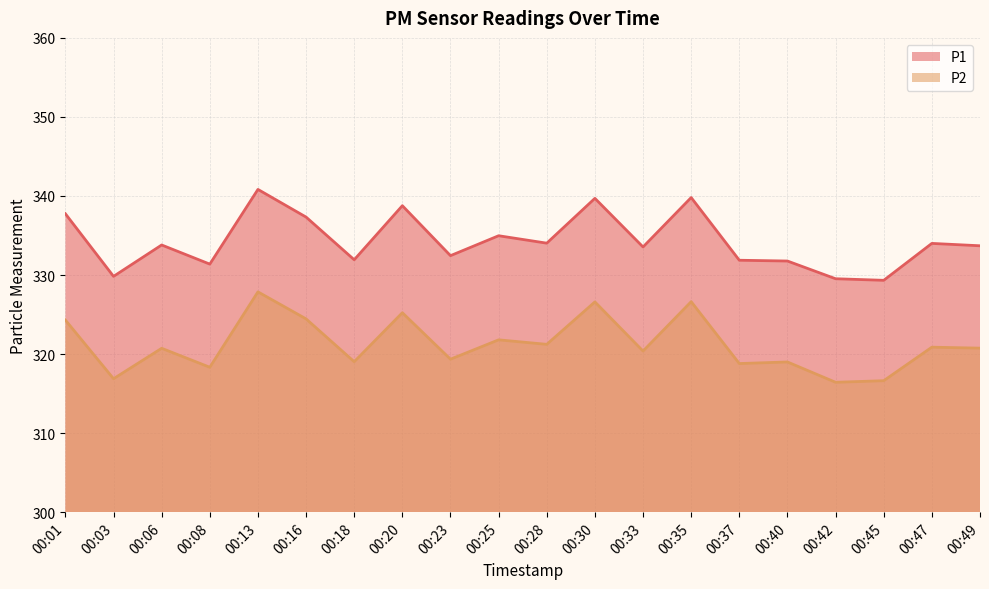

At which label is P2 closest to 322?

00:25